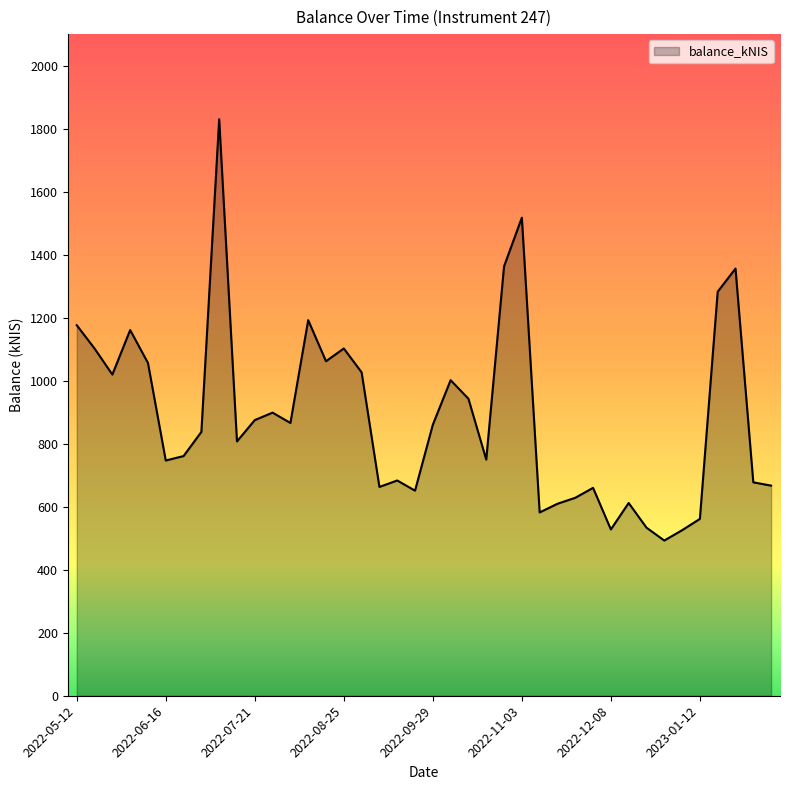

Does the chart have visible grid lines?

No